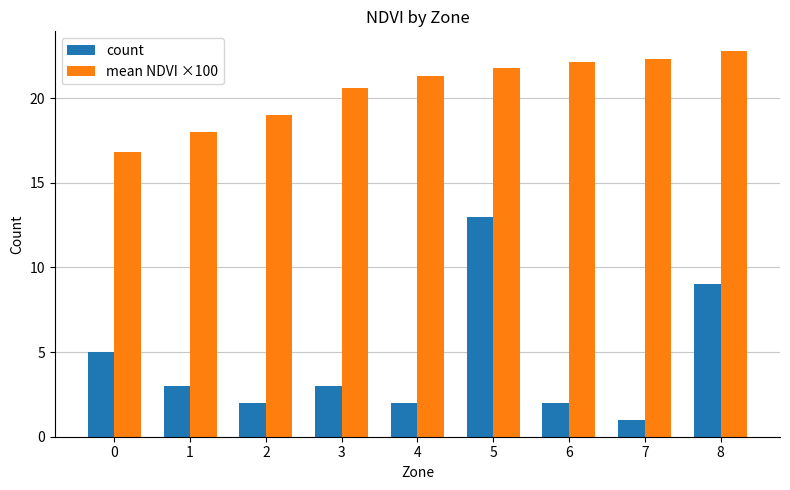

Reading left to right, what are all the values shown in this chart?

count: 0=5.0	1=3.0	2=2.0	3=3.0	4=2.0	5=13.0	6=2.0	7=1.0	8=9.0
mean NDVI ×100: 0=16.8	1=18.0	2=19.0	3=20.6	4=21.3	5=21.8	6=22.1	7=22.3	8=22.8